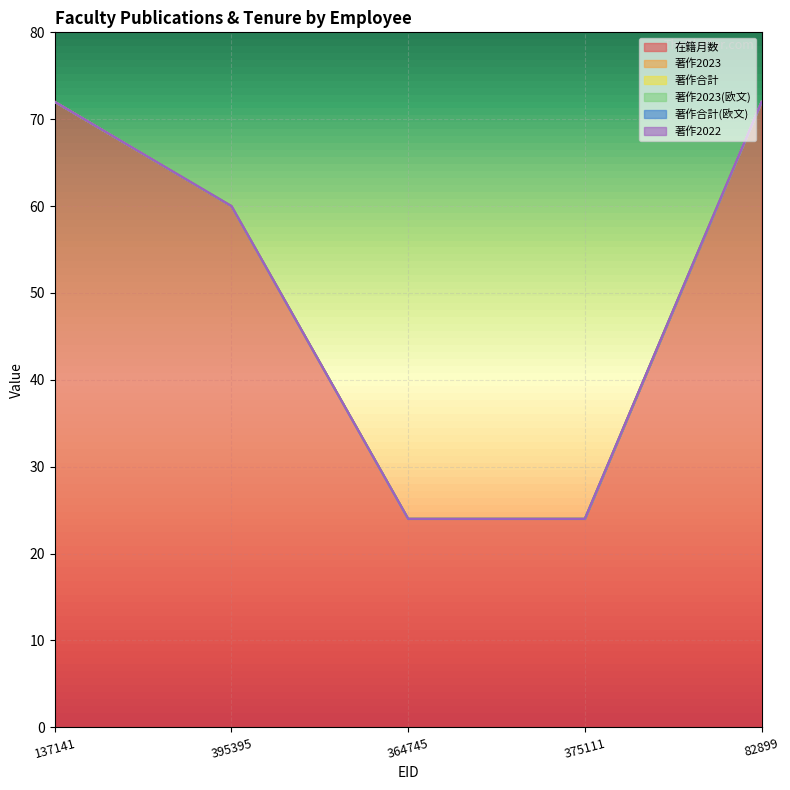

What are all the series names shown in the legend?

在籍月数, 著作2023, 著作合計, 著作2023(欧文), 著作合計(欧文), 著作2022